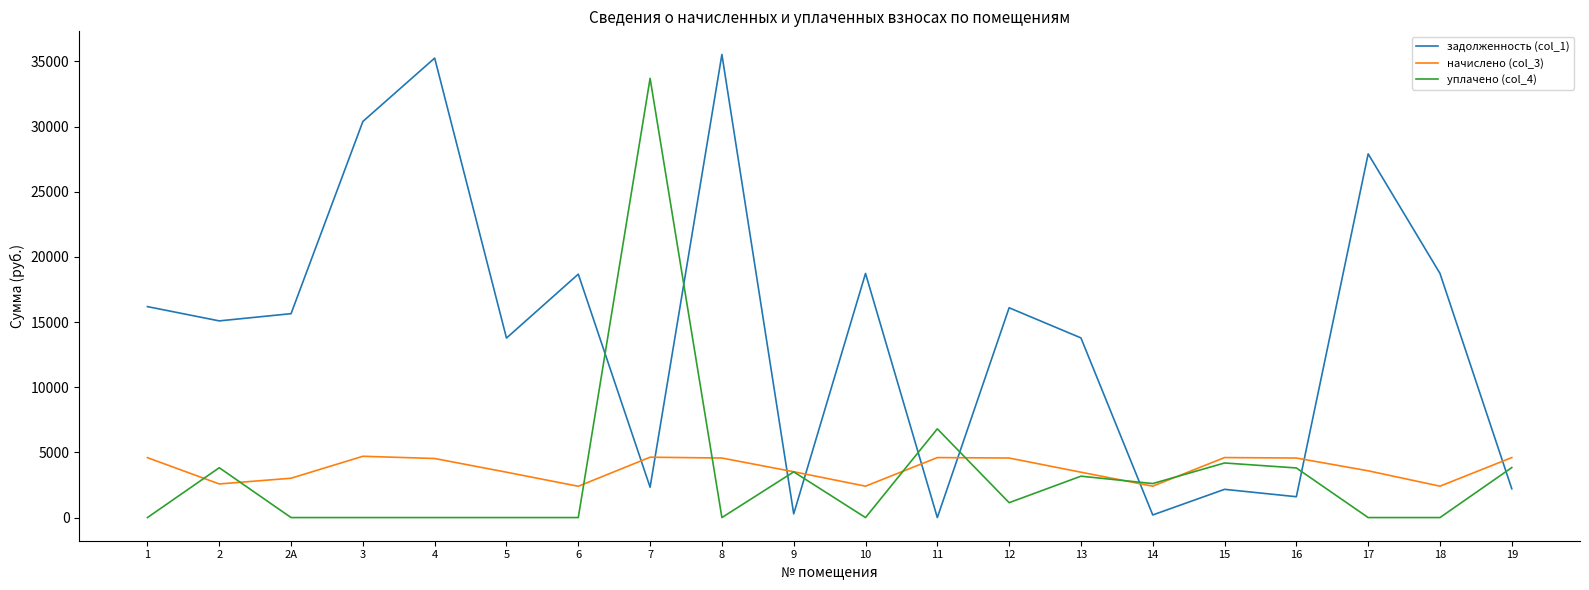

At which label does начислено (col_3) first exceed 4532?

1